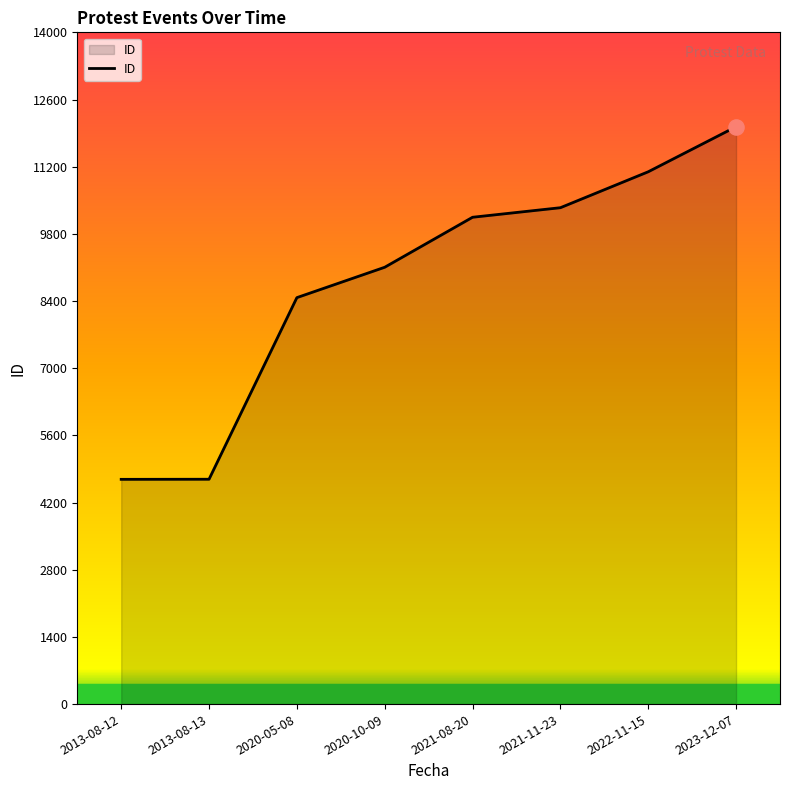

Approximately how many times larger is the value at 2020-10-09 compared to 2021-08-20?

0.9